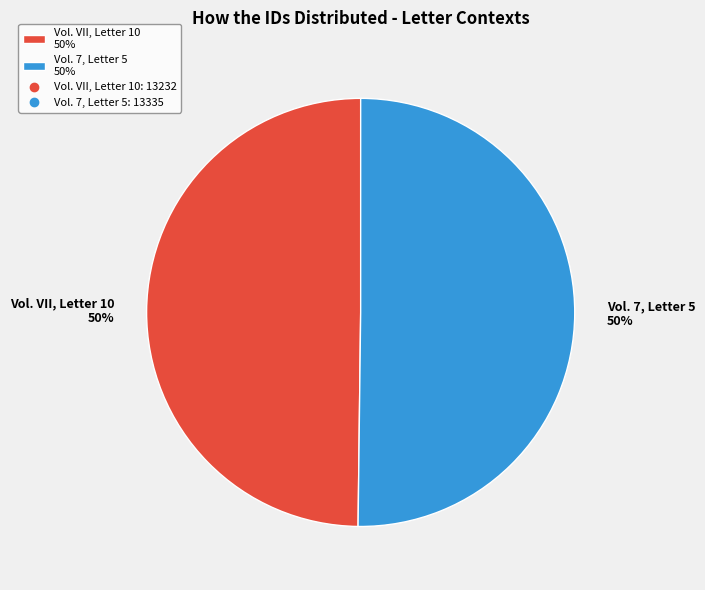

Is it true that Vol. 7, Letter 5 50% is 50% of the pie?

True